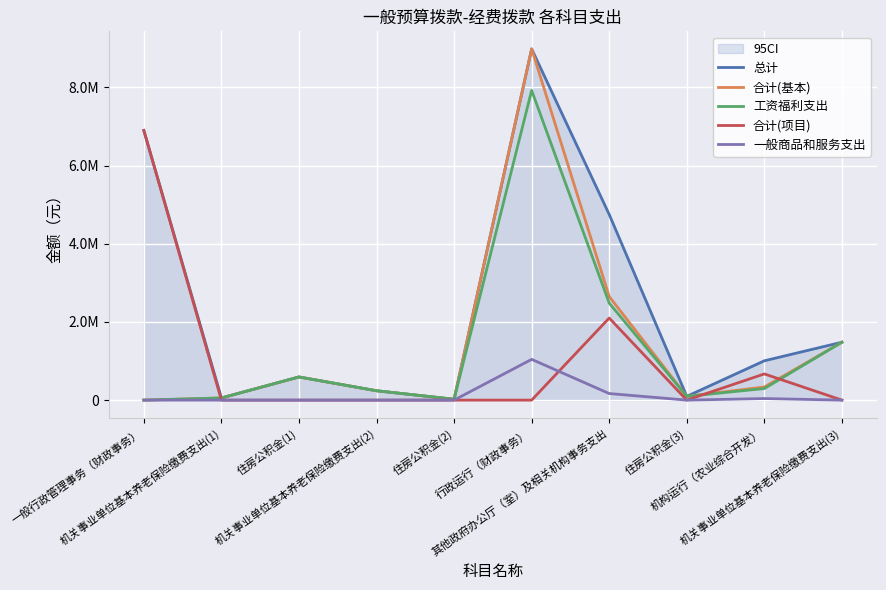

True or false: 一般商品和服务支出 and 工资福利支出 cross at least once.

False